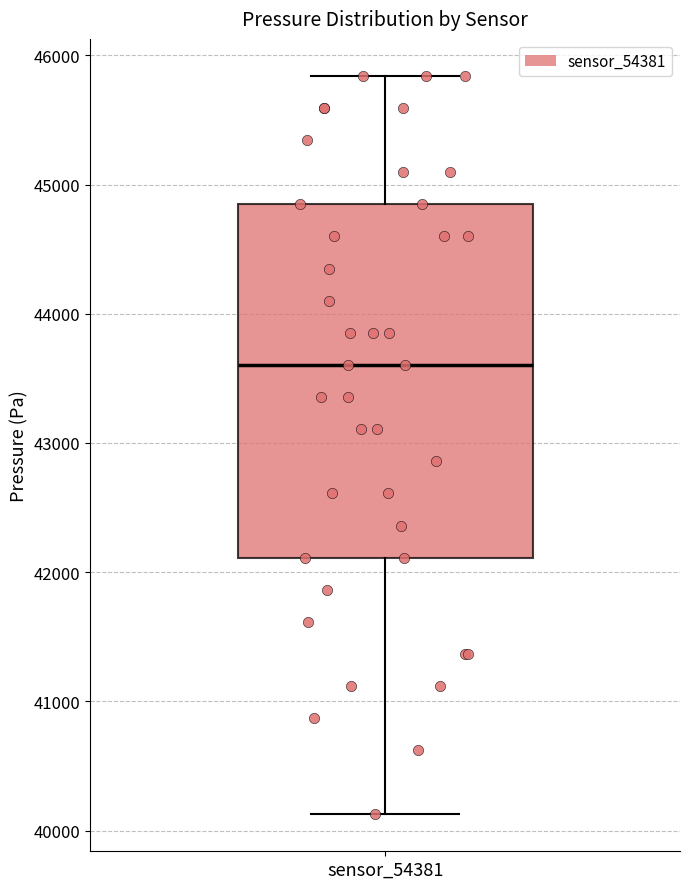

Where is the upper edge of the box for sensor_54381 on the y-axis? The values are not printed on the chart, so give them approximately, as read against the axis.

44800